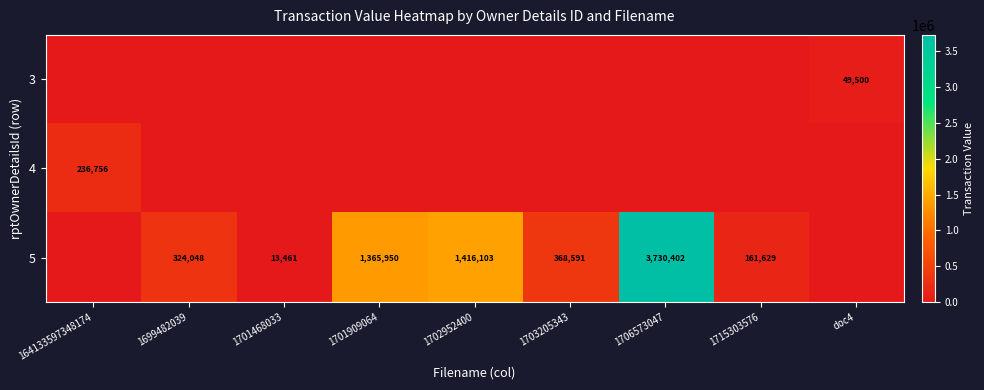

Is the value of 3 at 1706573047 greater than the value of 4 at 1701468033?

No